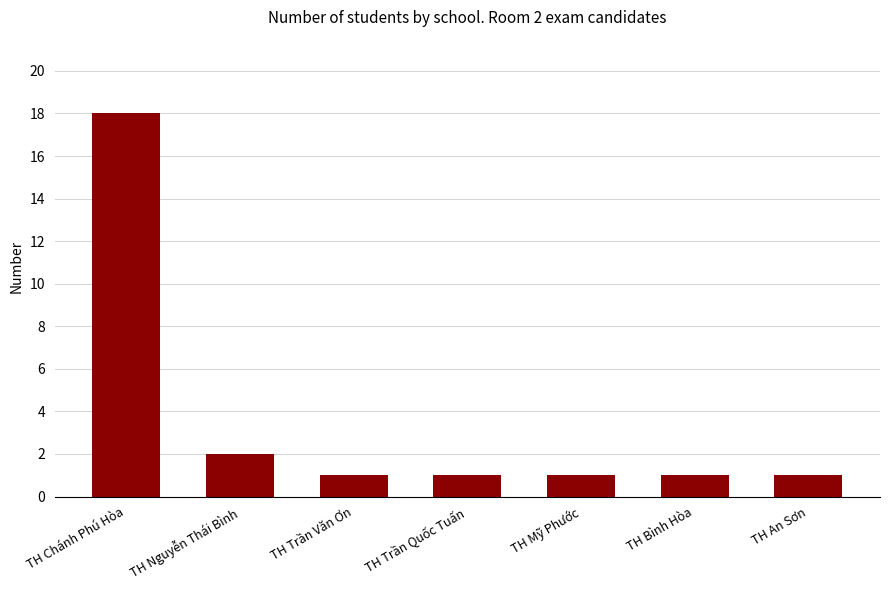

Which has a higher value, TH Chánh Phú Hòa or TH Trần Văn Ơn?

TH Chánh Phú Hòa